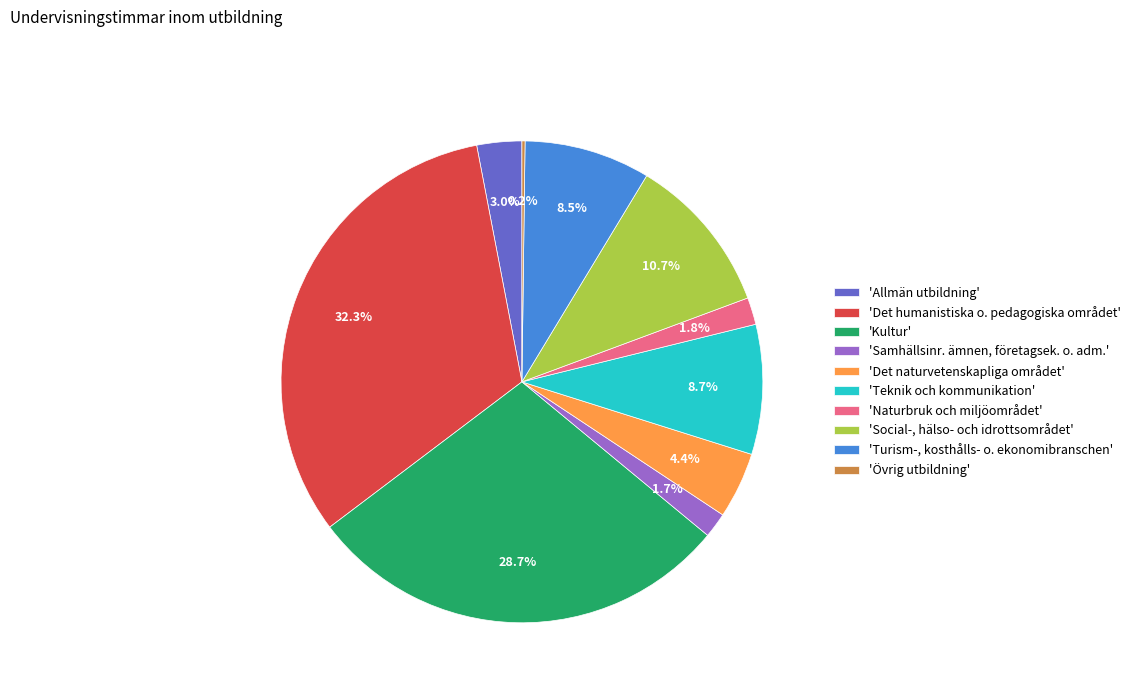

To the nearest percent, what is the difference between the largest and smallest slice percentages?

32%